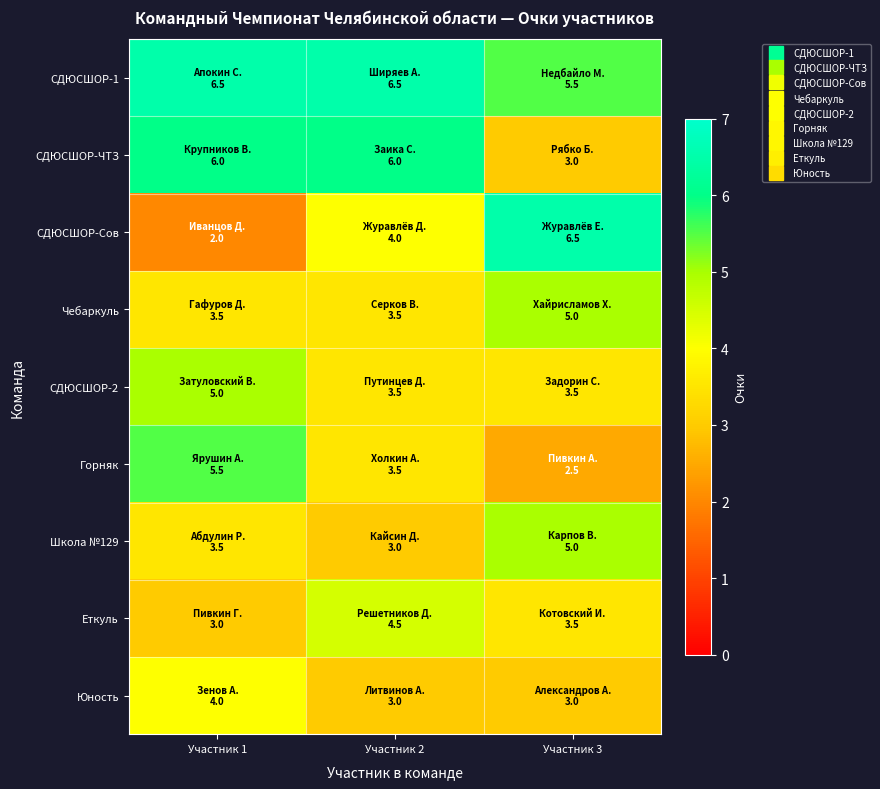

How many data points does each series have?

3